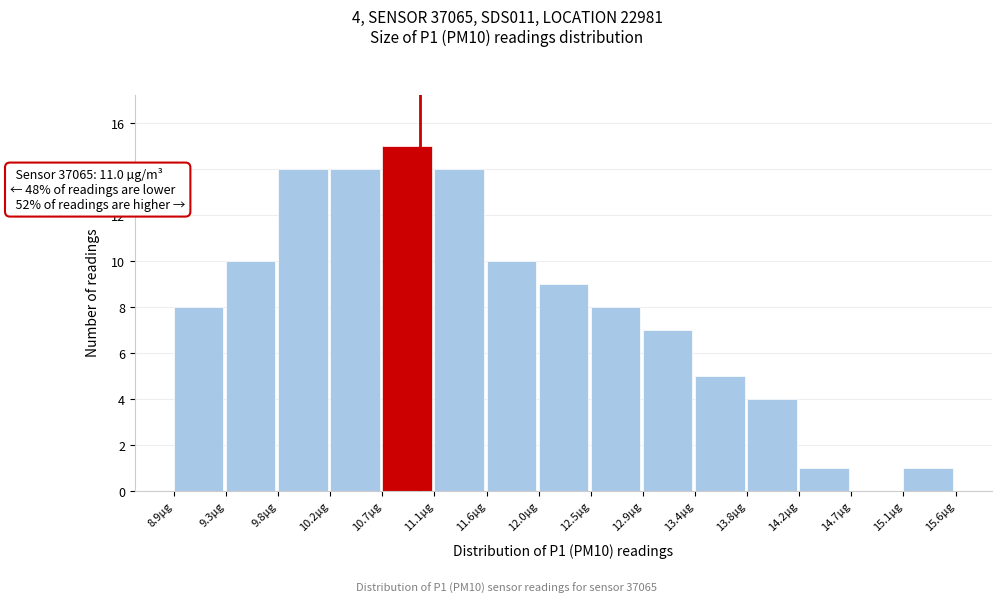

Which range on the x-axis has the tallest bar?

10.70 to 11.15